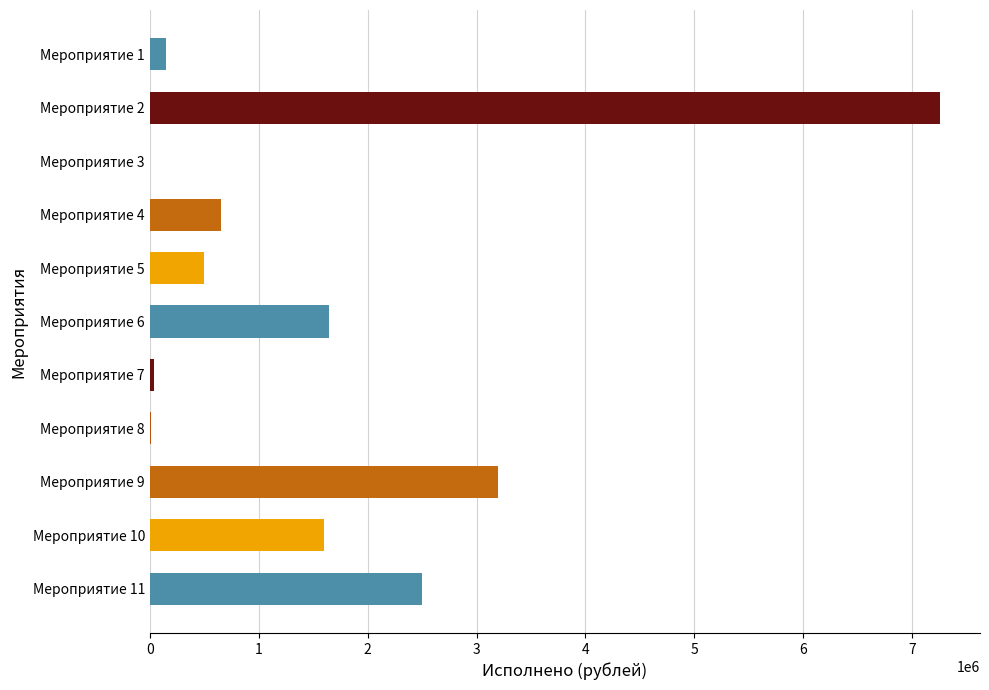

Are the bars horizontal?

Yes